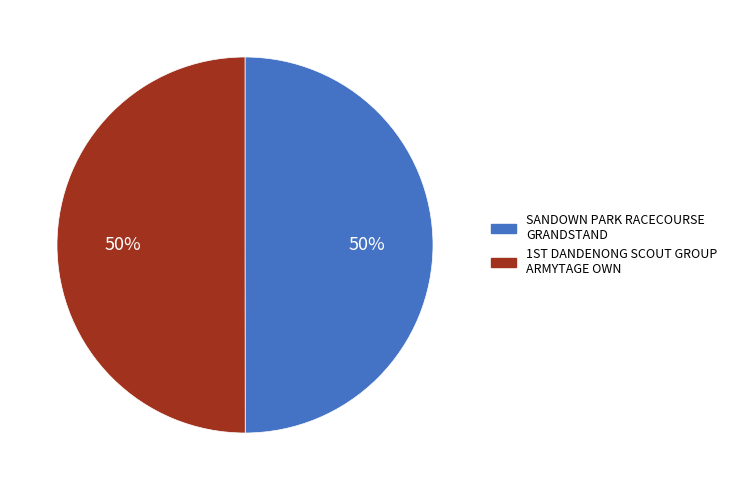

What percentage is the SANDOWN PARK RACECOURSE GRANDSTAND slice, to the nearest percent?

50%